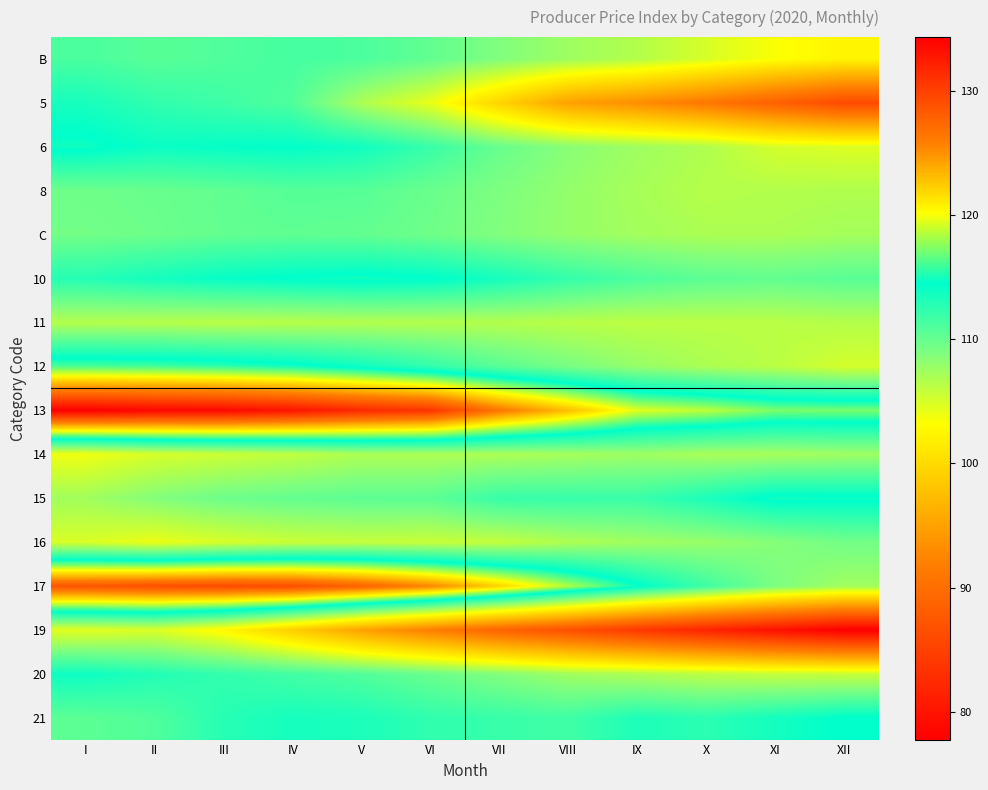

List the series in order of their peak value, lowest first.

19, 11, 14, 16, C, 8, B, 5, 20, 21, 6, 15, 10, 12, 17, 13